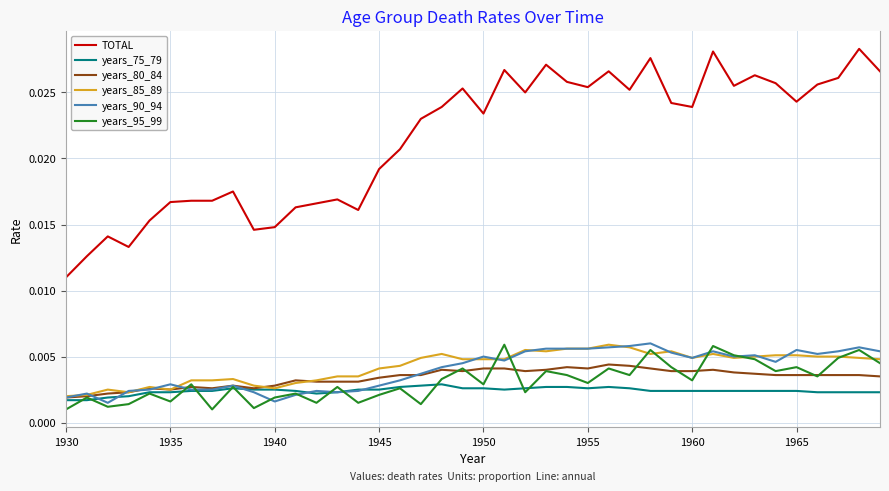

Which series has the largest total across all categories?

TOTAL